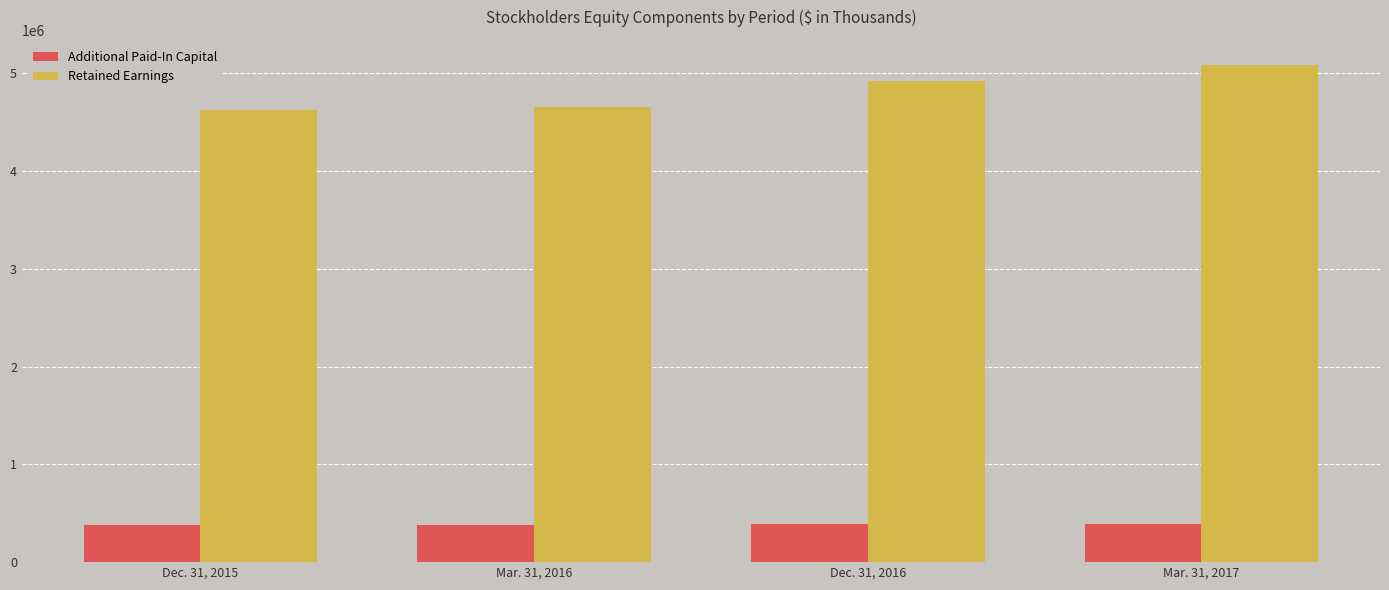

At which label is Retained Earnings closest to 4851955?

Dec. 31, 2016